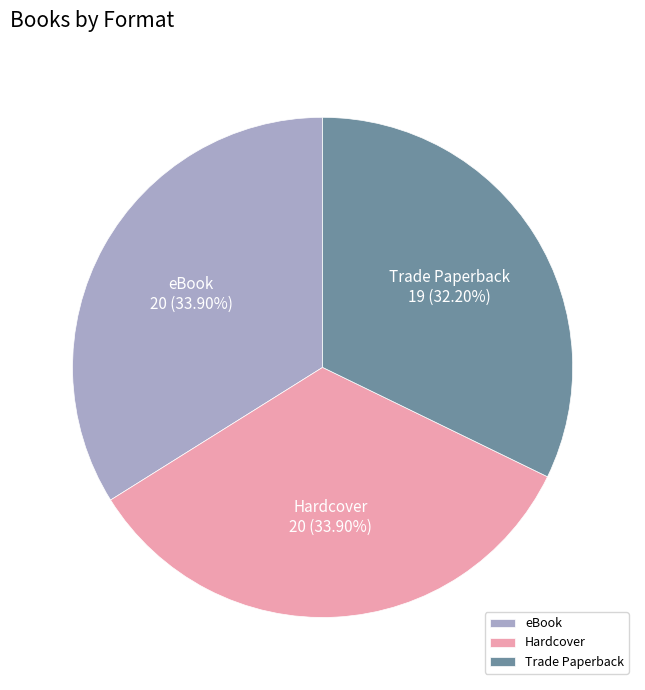

True or false: Hardcover accounts for 34% of the total.

True